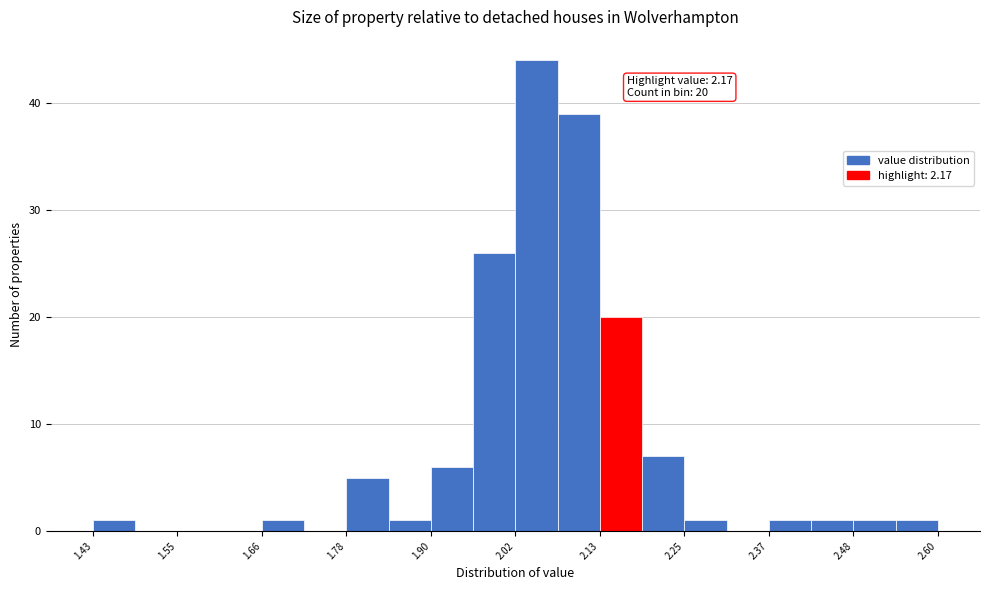

Read against the x-axis, roughly where is the centre of the tallest bar?

2.04